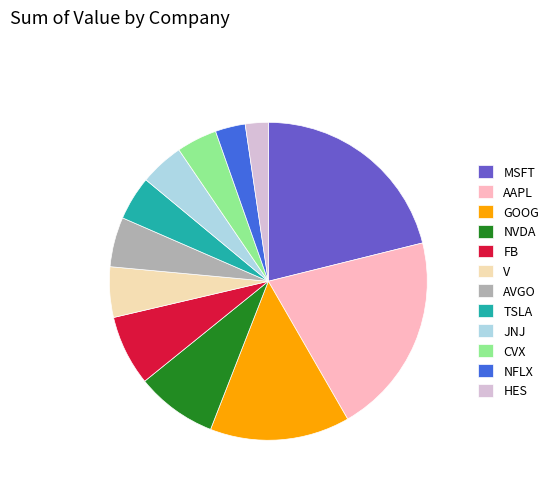

Is the sum of CVX and NVDA greater than half?

No